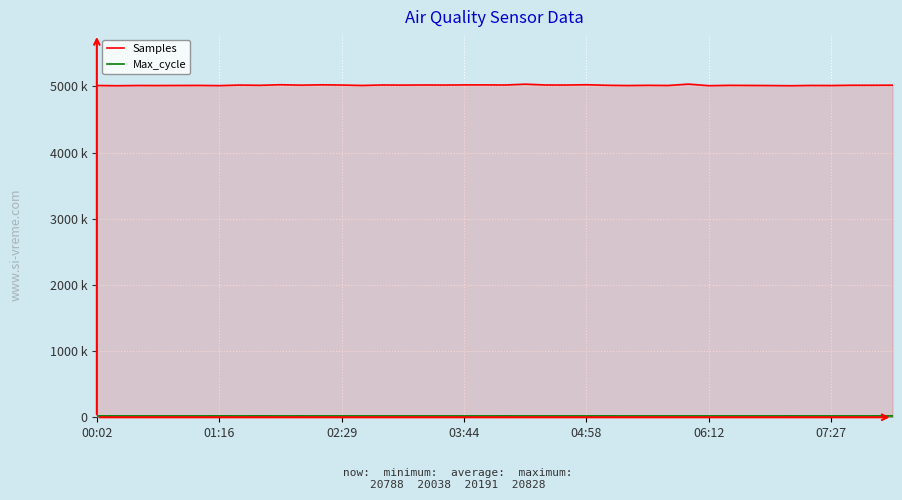

Rank the series by their average value, from highest to lowest.

Samples, Max_cycle